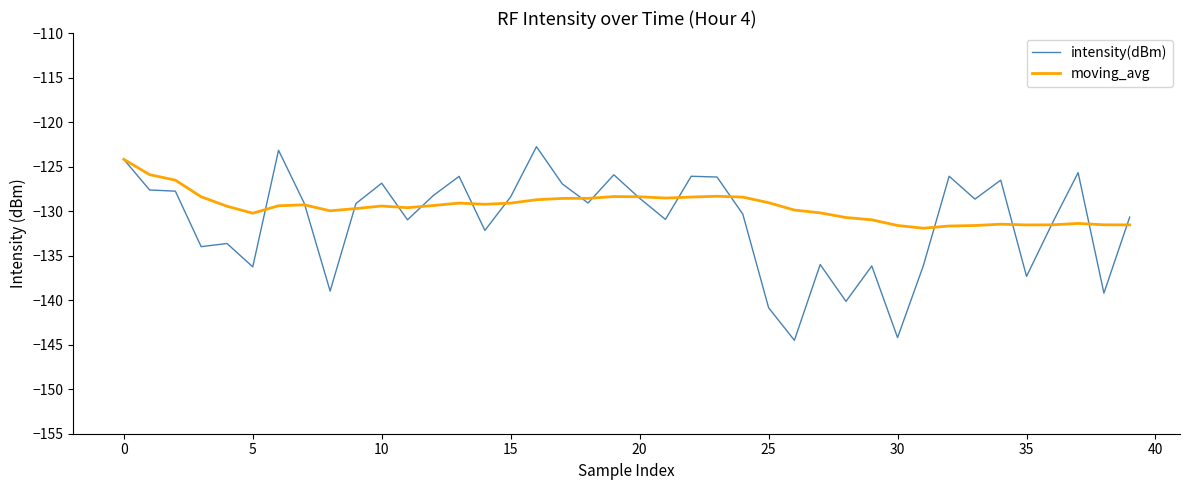

What is the lowest value of the intensity(dBm) series?

-144.5